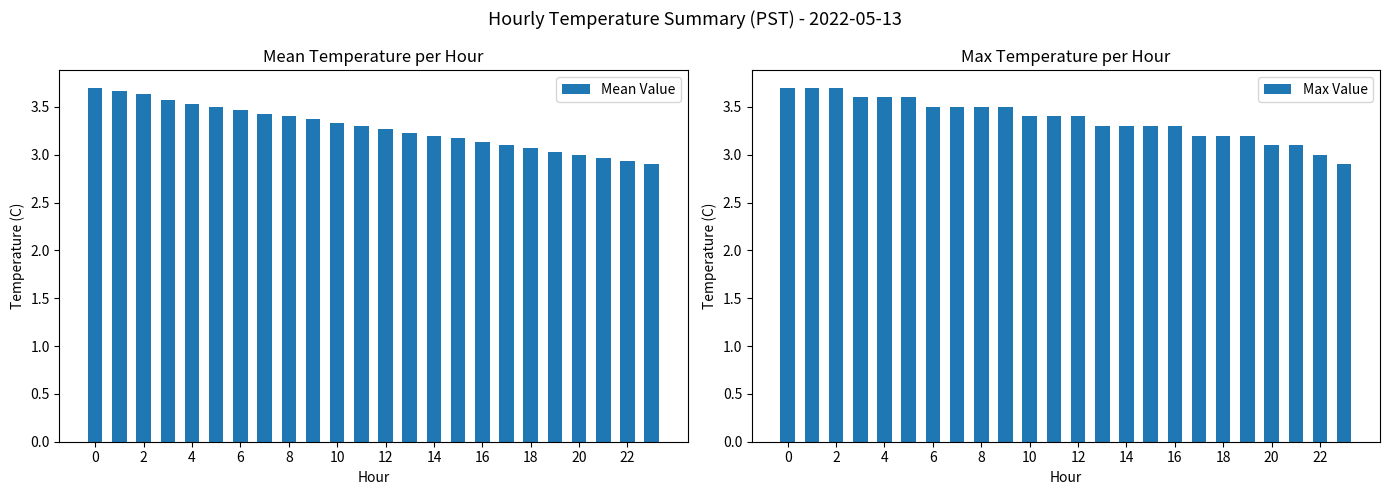

What are all the series names shown in the legend?

Mean Value, Max Value